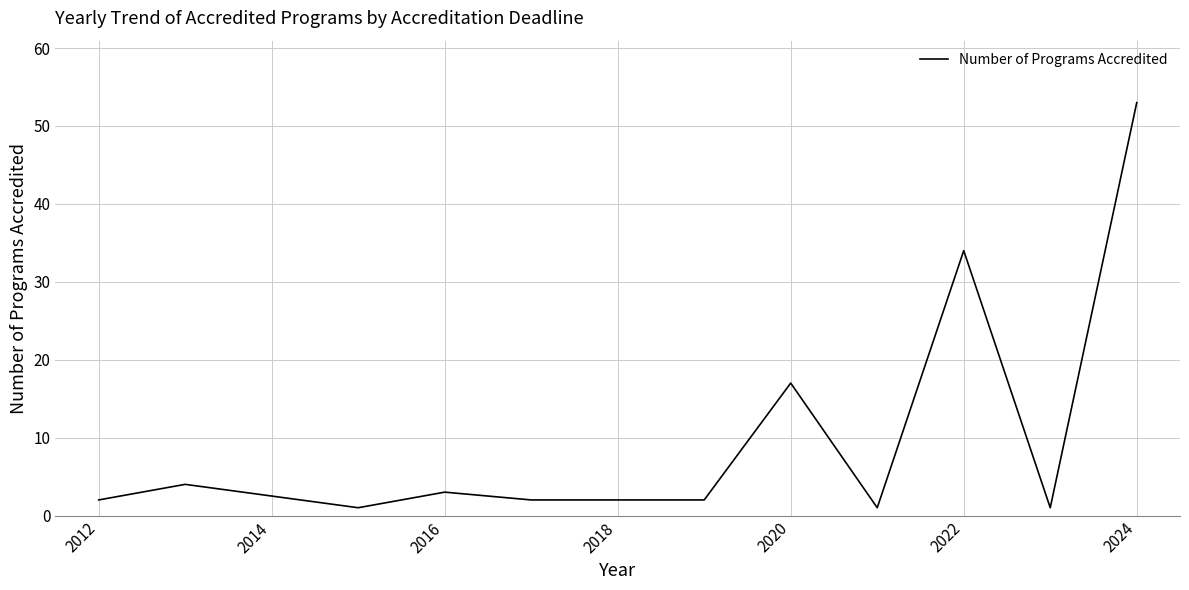

What is the maximum value shown in the chart?

53